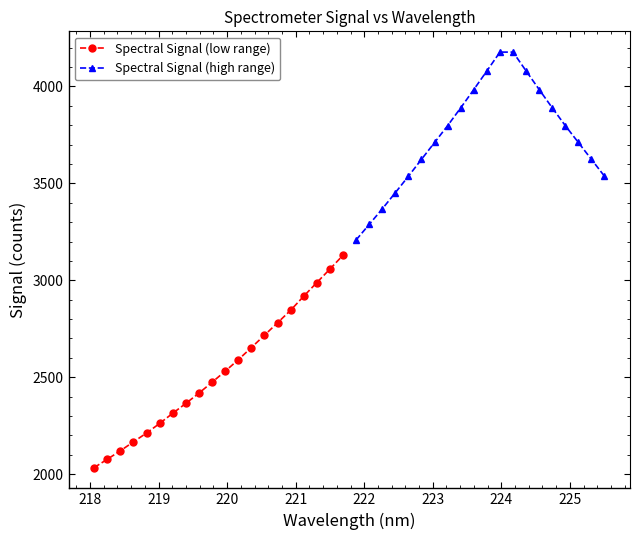

True or false: Spectral Signal (low range) has more than 2 points higher than both neighbors.

False